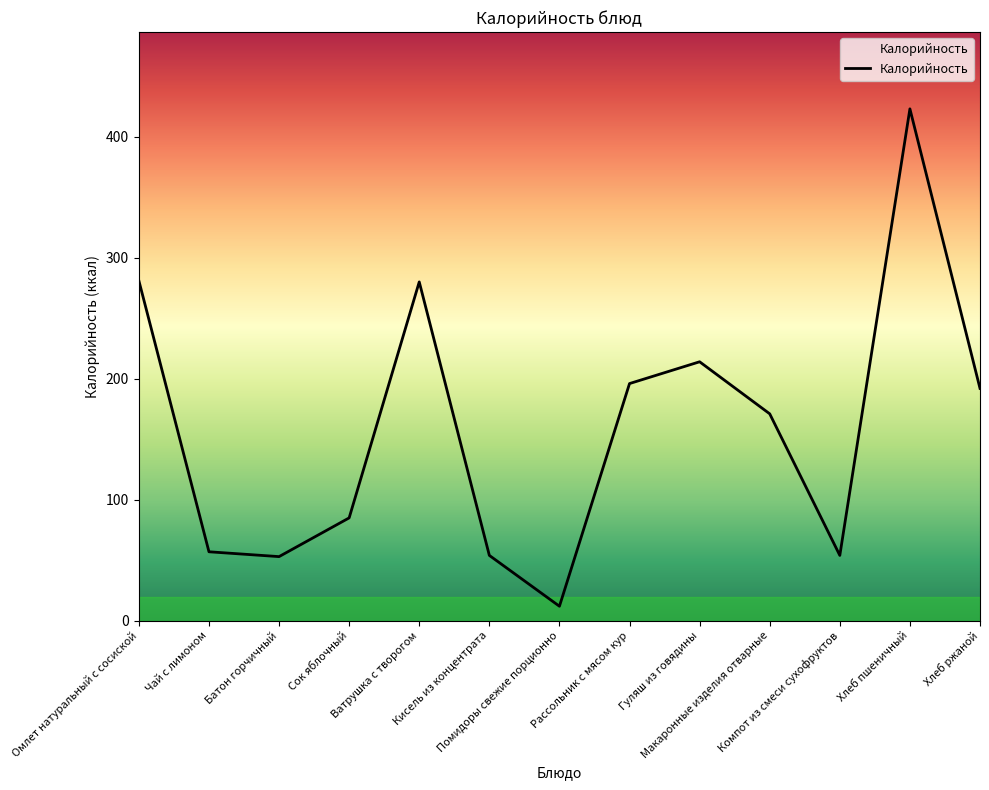

The value at Батон горчичный is 14. True or false?

False